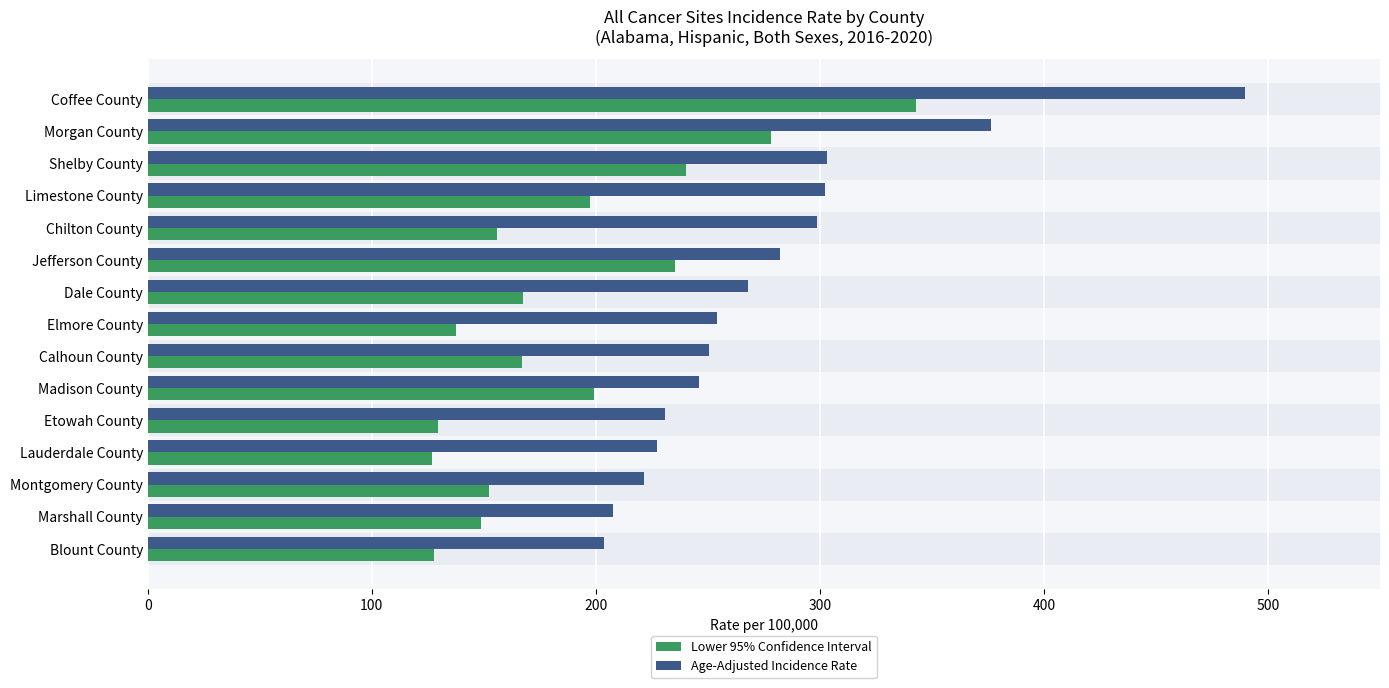

Which series has the largest total across all categories?

Age-Adjusted Incidence Rate